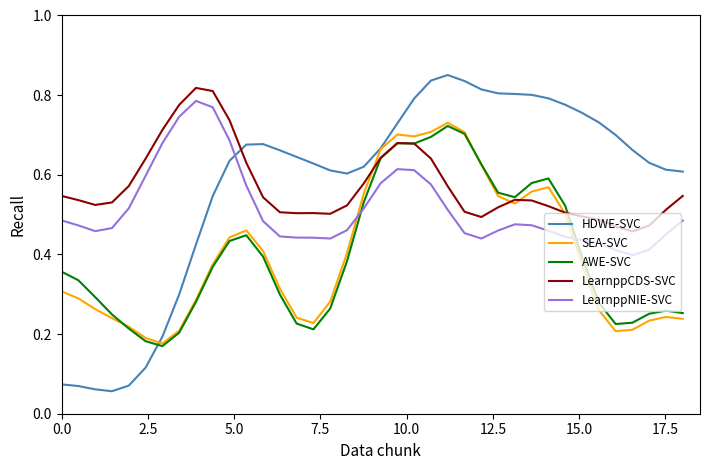

Which series has the widest spread of values?

HDWE-SVC